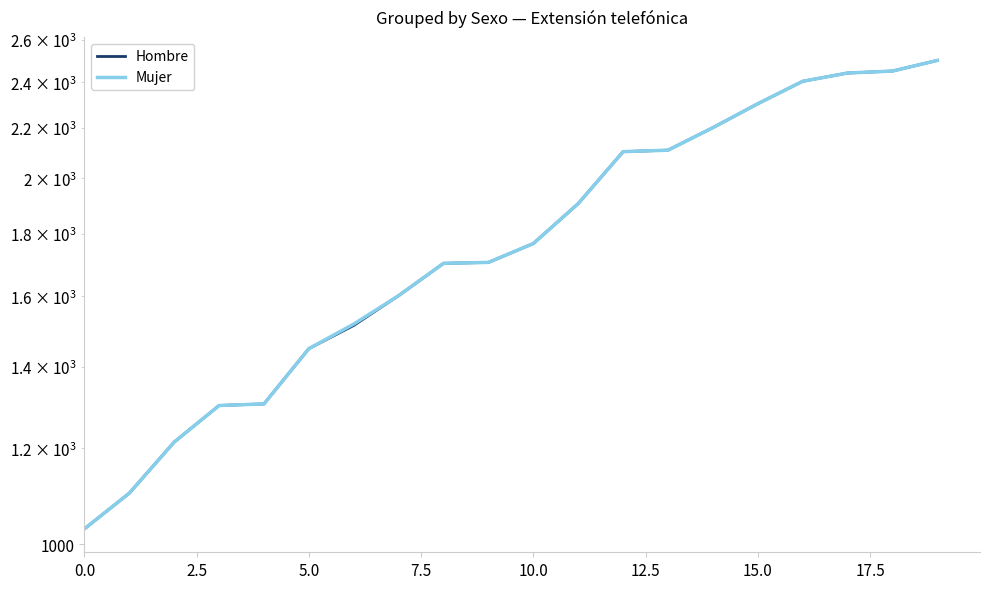

Reading left to right, extract all data points from this chart.

Hombre: 1030	1102	1214	1301	1305	1449	1514	1602	1703	1706	1768	1907	2104	2110	2202	2304	2404	2442	2451	2501
Mujer: 1030	1102	1214	1301	1305	1449	1518	1602	1703	1706	1768	1907	2104	2110	2202	2304	2404	2442	2451	2501